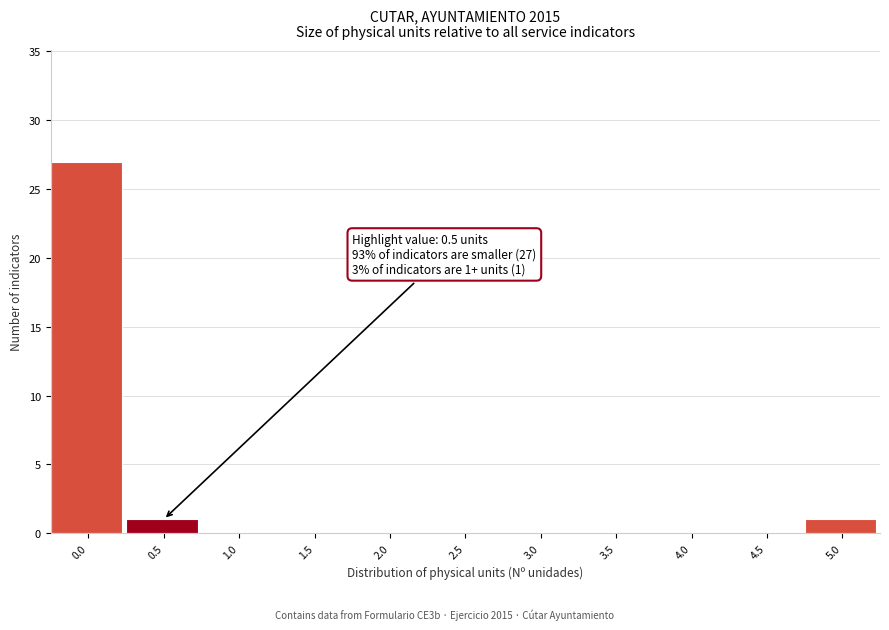

Reading left to right, what are all the values shown in this chart?

0.0=27	0.5=1	1.0=0	1.5=0	2.0=0	2.5=0	3.0=0	3.5=0	4.0=0	4.5=0	5.0=1